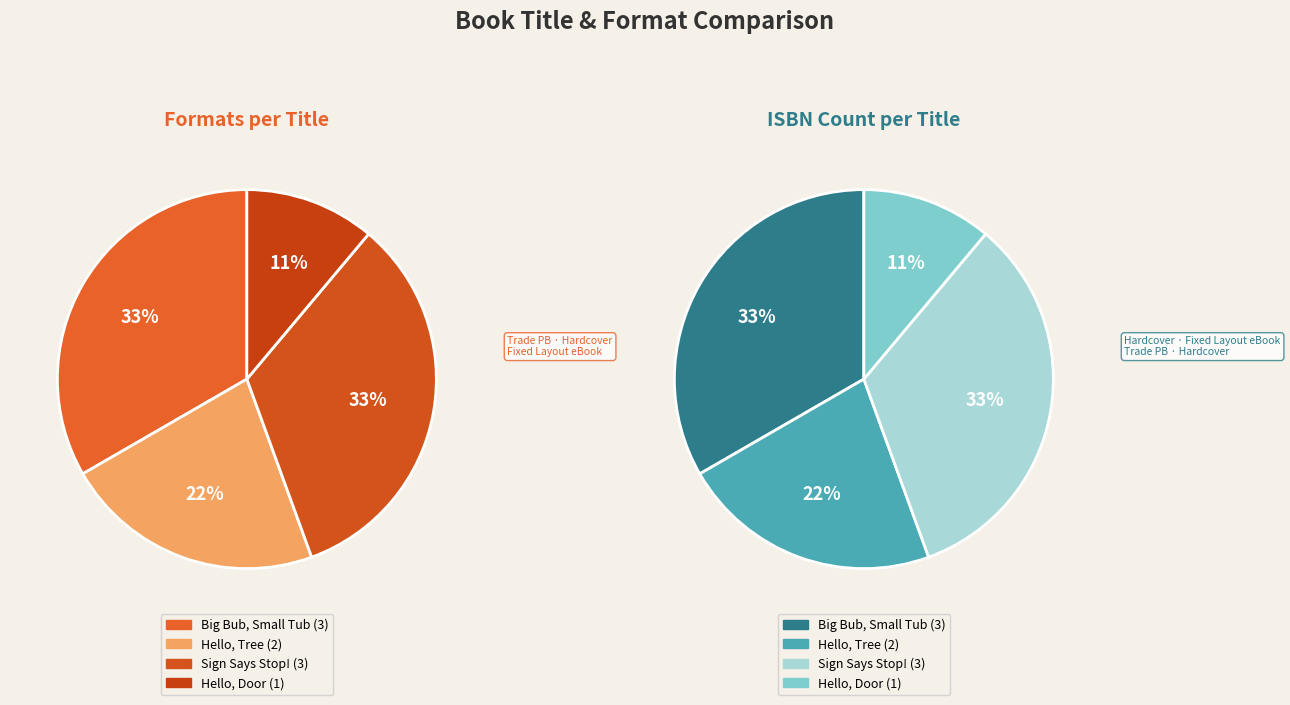

To the nearest percent, what is the difference between the Hello, Tree and Big Bub, Small Tub slice percentages?

11%